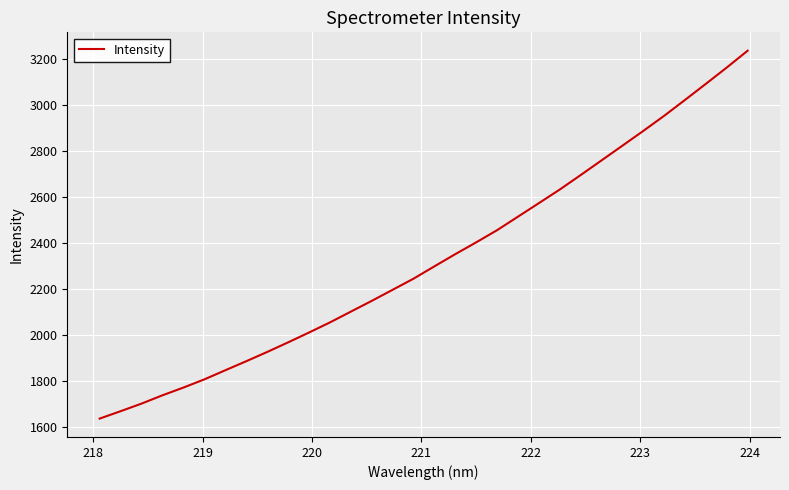

What is the greatest value displayed?

3235.6